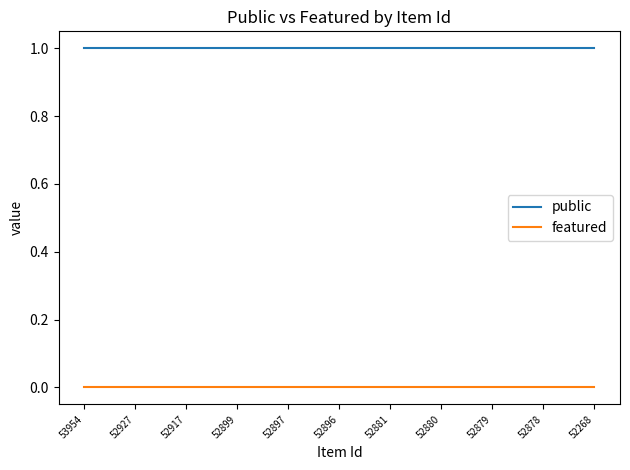

Is the value of public at 52927 greater than the value of featured at 53954?

Yes